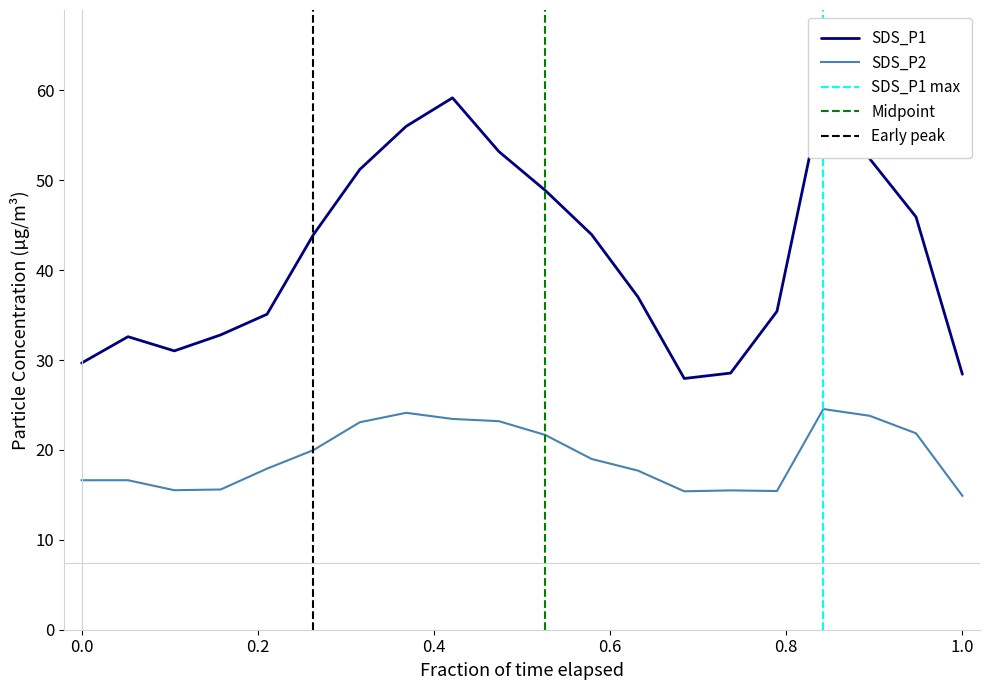

What is the highest value of the SDS_P2 series?

24.6